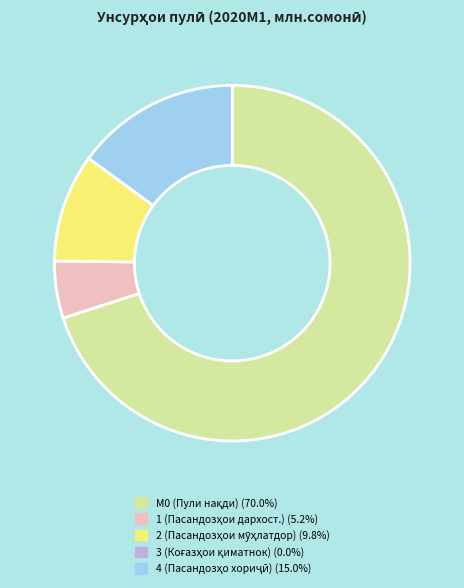

Which category has the biggest portion of the pie?

М0 (Пули нақди берун аз бонкҳо)